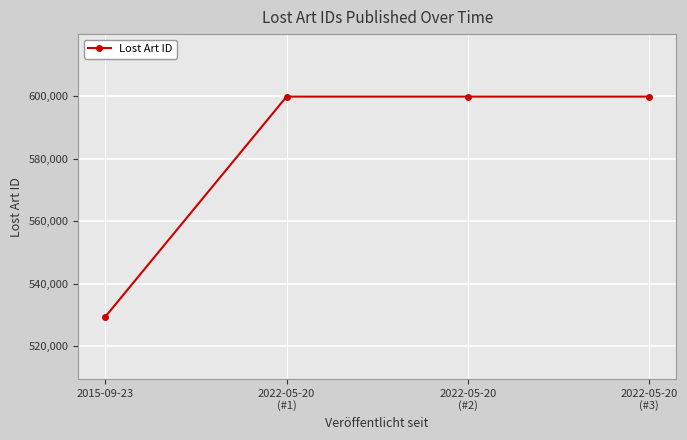

True or false: the data has more than 2 interior local peaks.

False